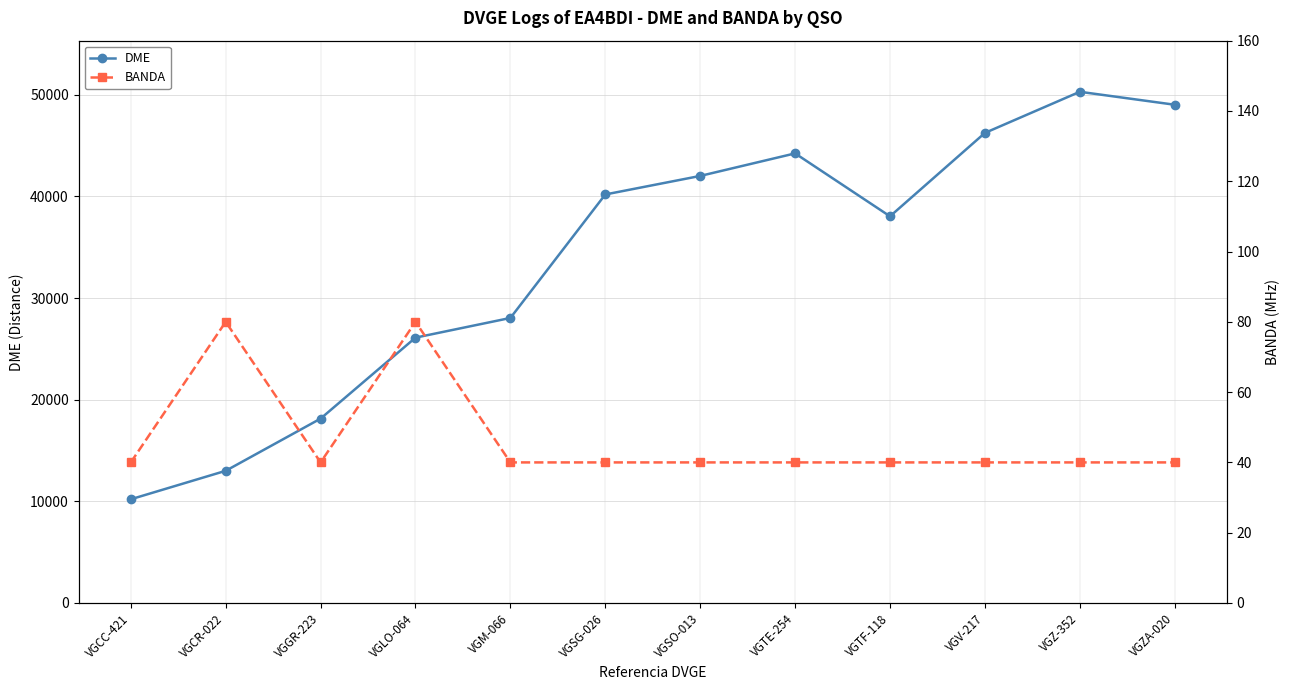

What is the average value of the DME series?

33797